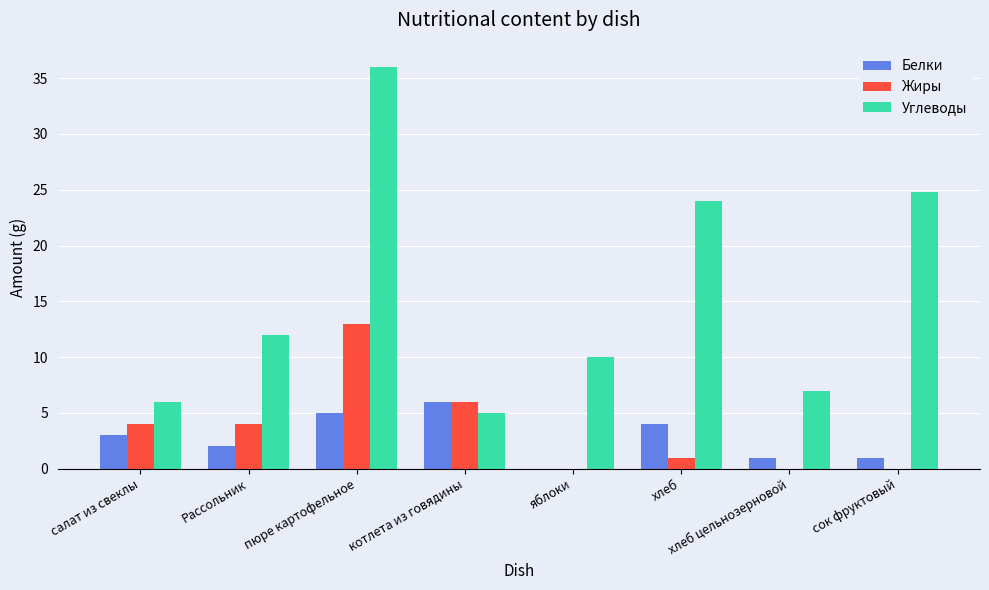

Reading left to right, transcribe all the data shown in this chart.

Белки: 3.0	2.0	5.0	6.0	0.0	4.0	1.0	1.0
Жиры: 4.0	4.0	13.0	6.0	0.0	1.0	0.0	0.0
Углеводы: 6.0	12.0	36.0	5.0	10.0	24.0	7.0	24.8